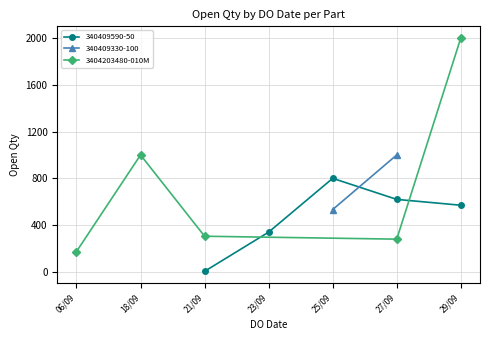

How many interior local peaks does the 3404203480-010M series have?

1